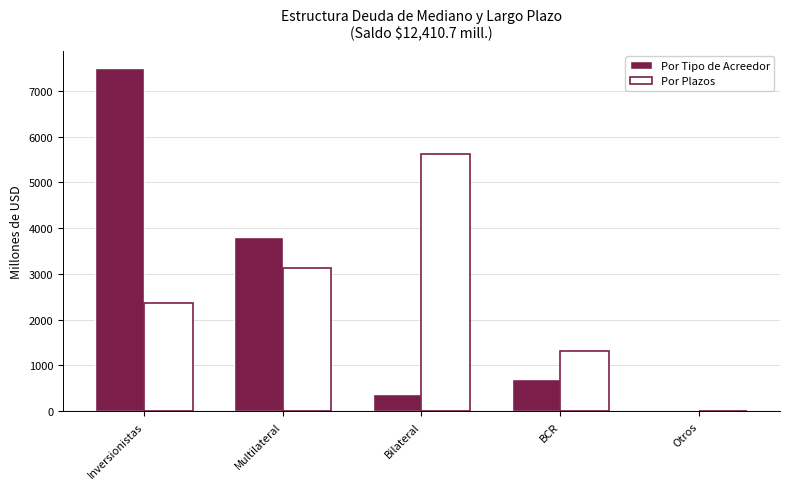

Does the chart contain stacked bars?

No